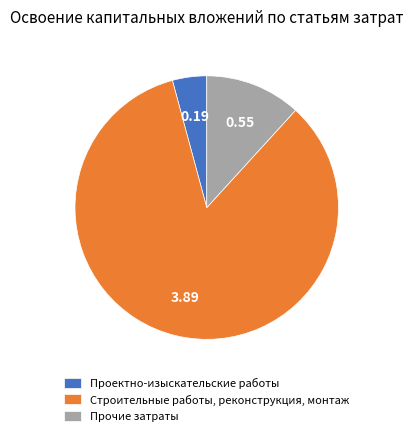

The Строительные работы, реконструкция, монтаж slice represents 76% of the pie. True or false?

False